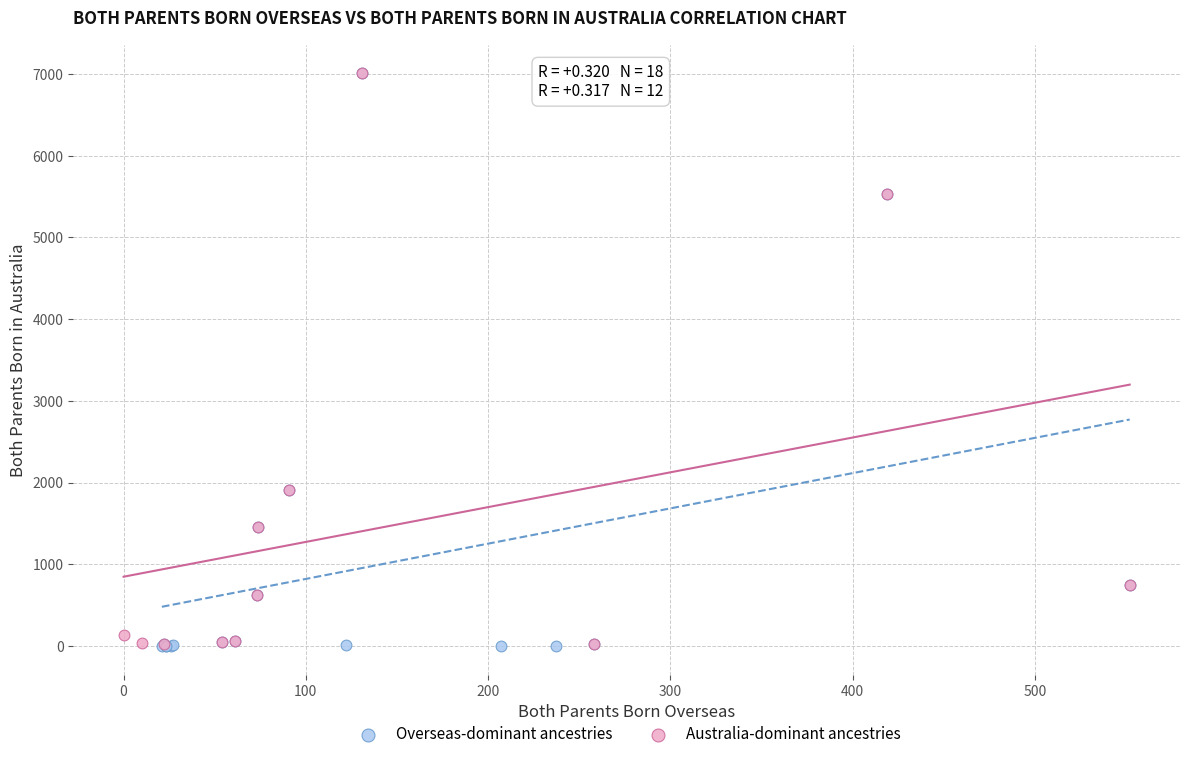

Which series has the widest spread of Y values?

Overseas-dominant ancestries